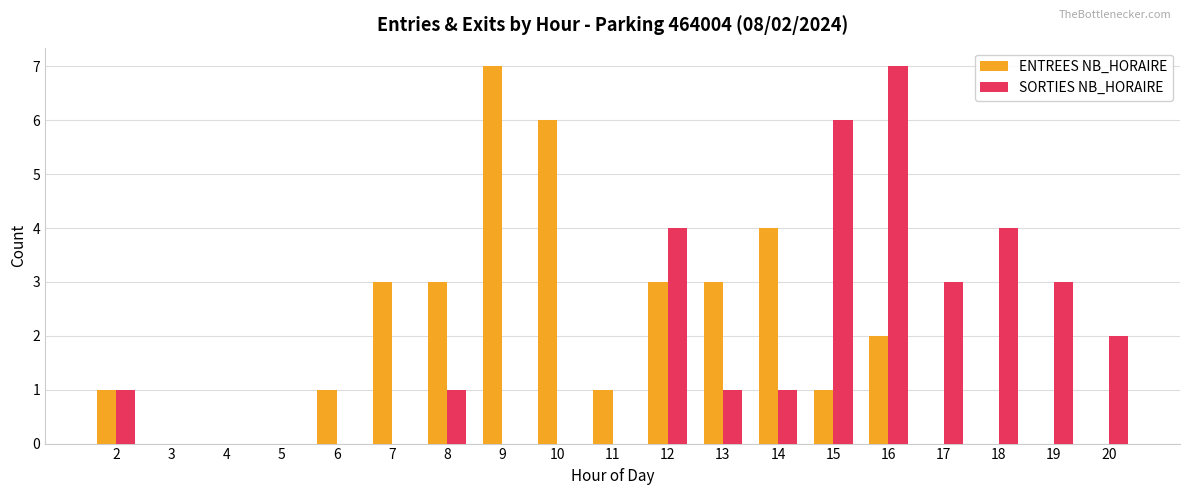

Count the number of data series in this chart.

2